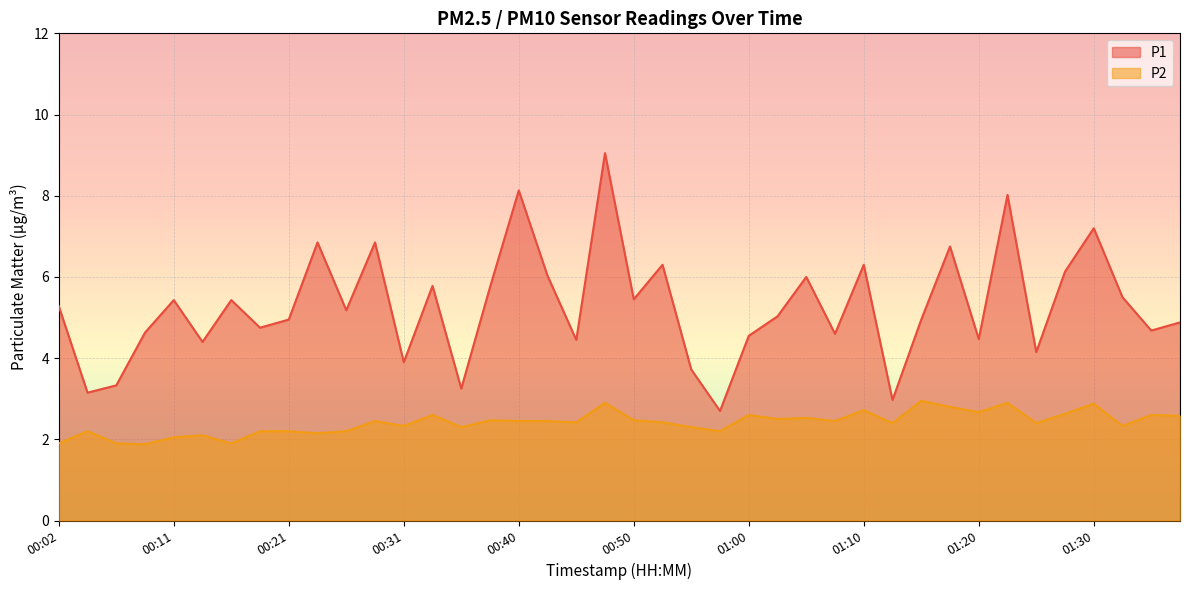

Which series changed the most between 00:02 and 00:19?

P1